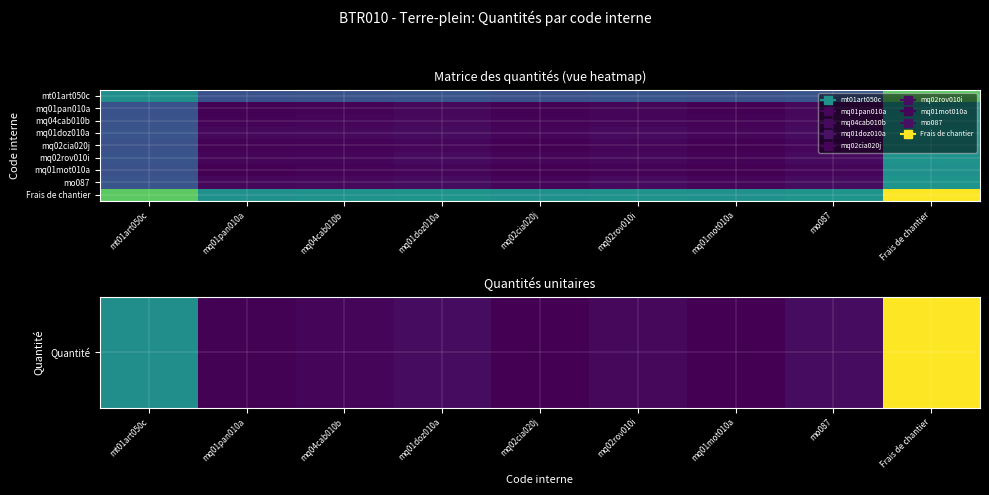

Which label corresponds to the smallest value in the chart?

mq01mot010a